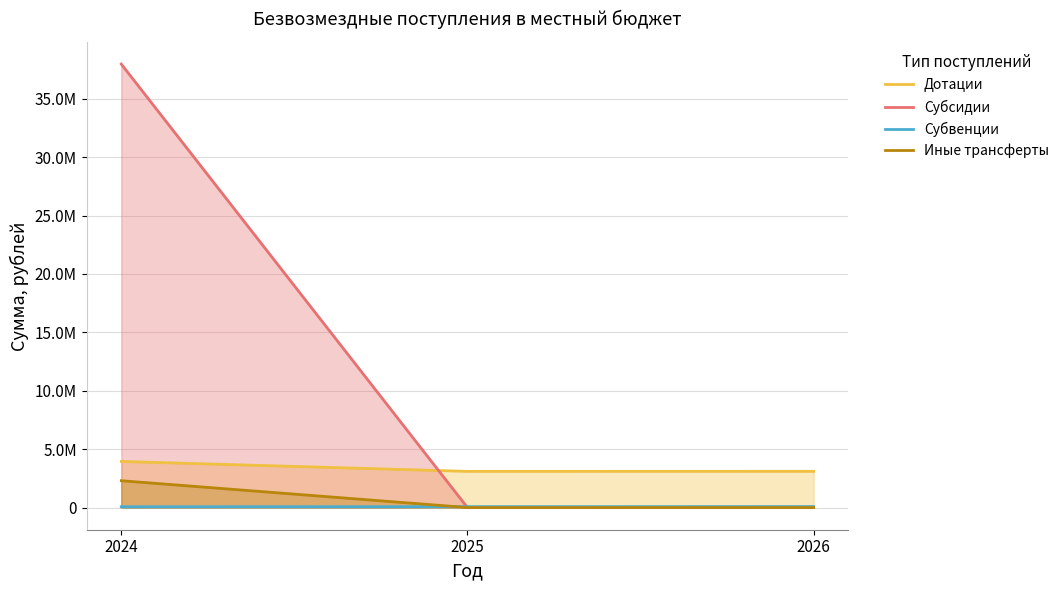

Rank the series by their maximum value, from highest to lowest.

Субсидии, Дотации, Иные трансферты, Субвенции